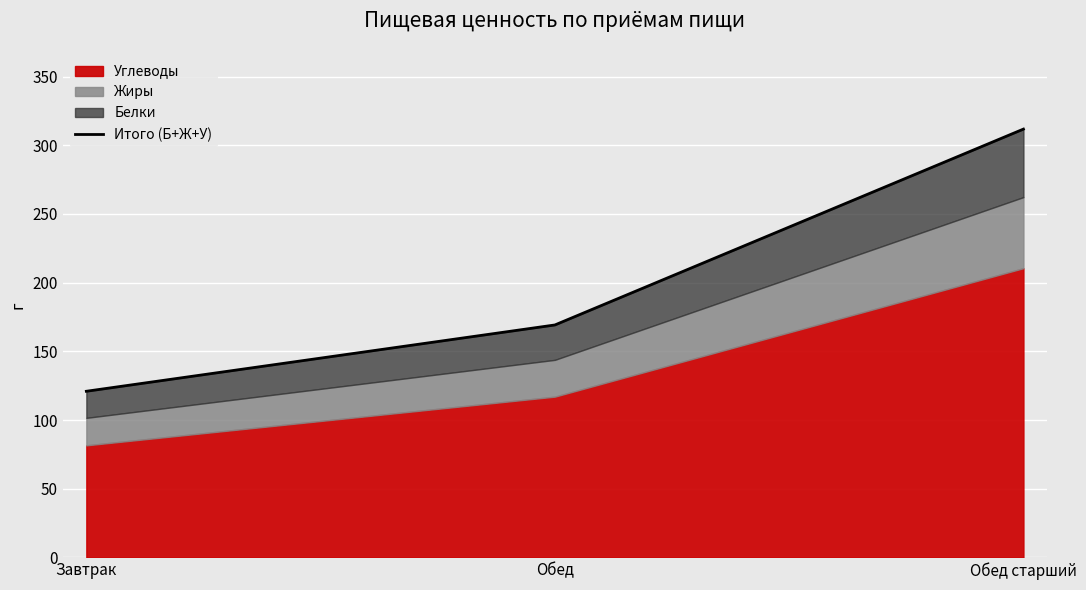

What is the approximate value at Завтрак?

120.9